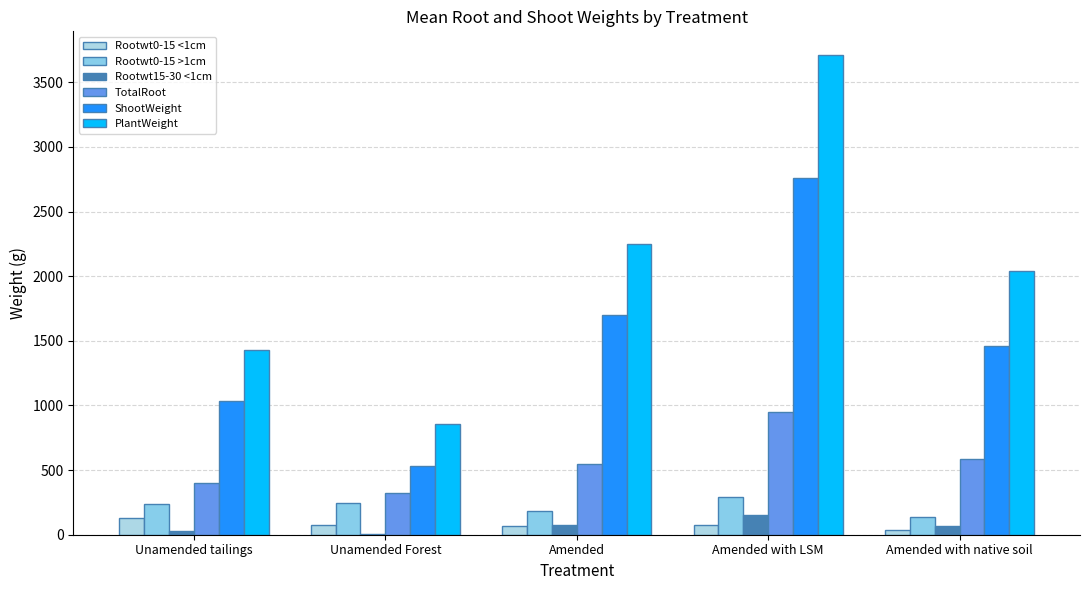

How many groups of bars are there?

5